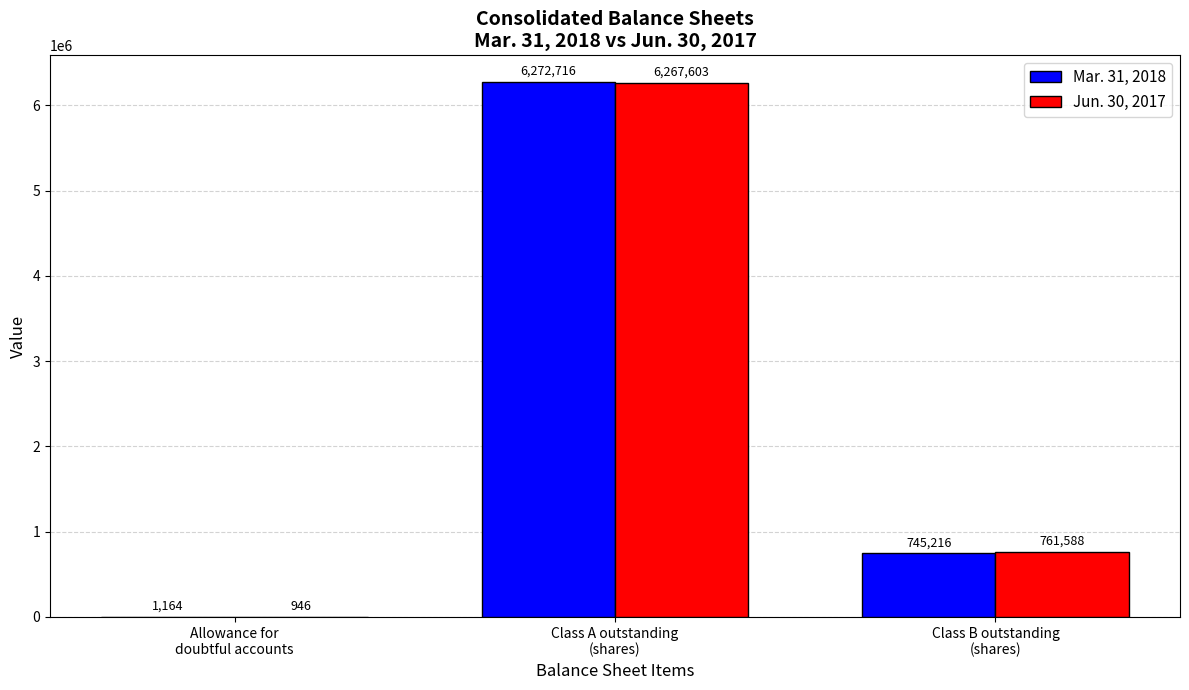

Are the bars horizontal?

No